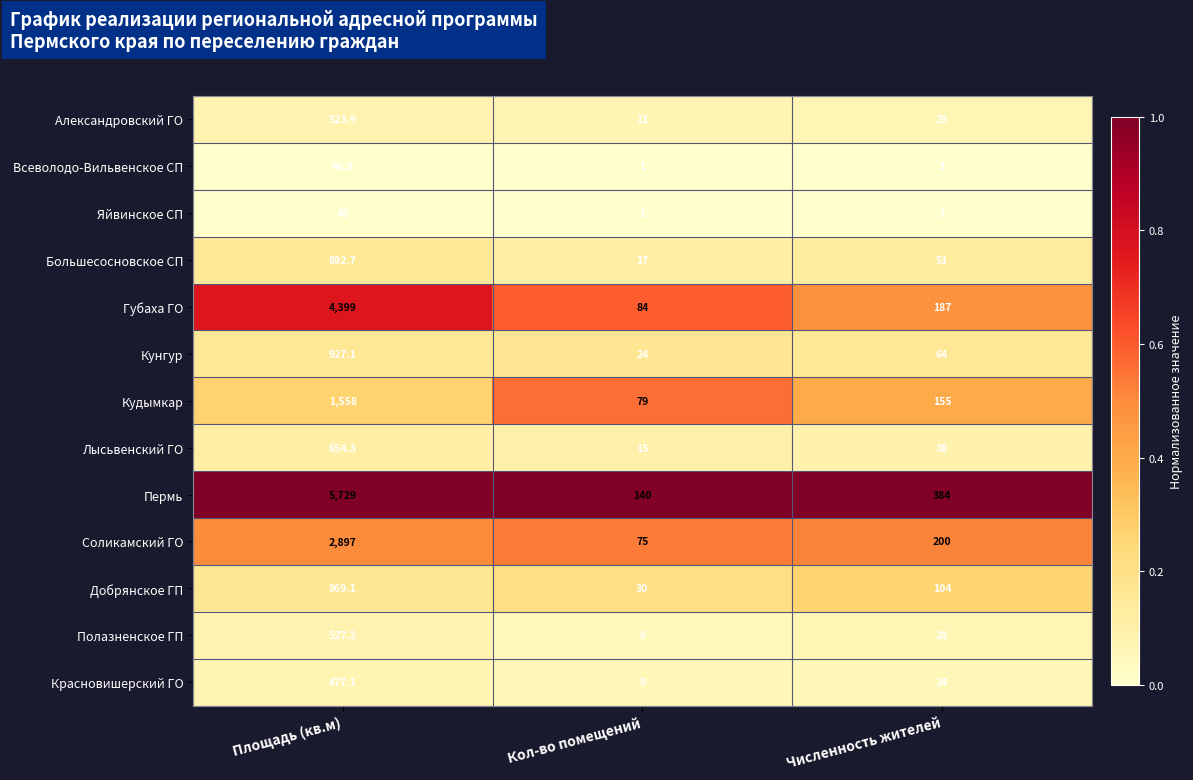

At which category is the sum across all series the highest?

Площадь (кв.м)